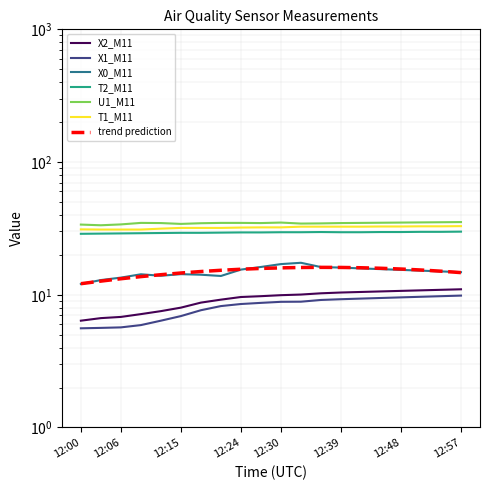

Between 12:12 and 12:51, which series saw the biggest shift?

X1_M11